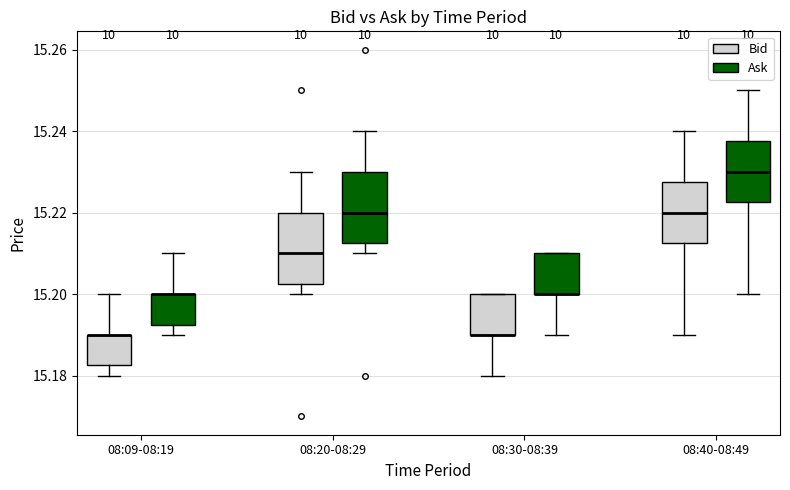

Where is the lower edge of the box for 08:09-08:19 (Bid) on the y-axis? The values are not printed on the chart, so give them approximately, as read against the axis.

15.182